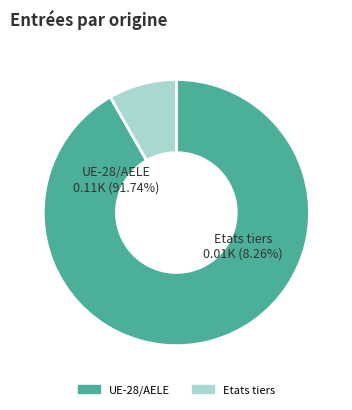

What portion of the pie excludes Etats tiers?

91.7%